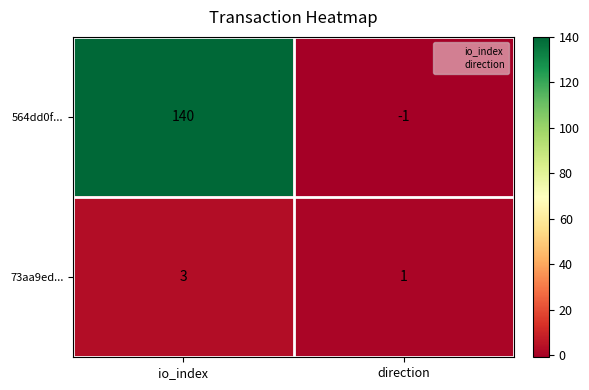

At how many categories does at least one series exceed 5?

1